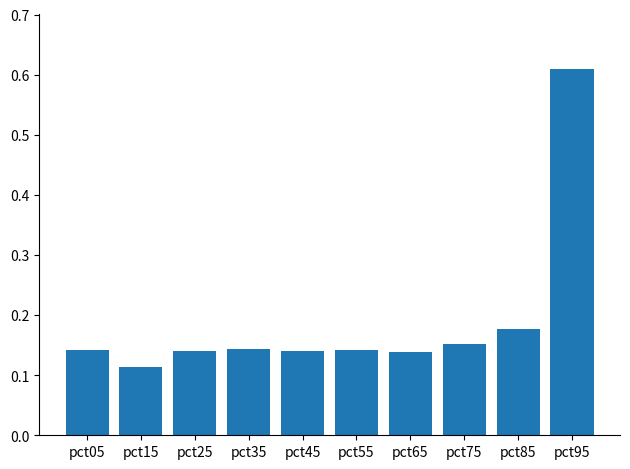

Which has a higher value, pct15 or pct95?

pct95